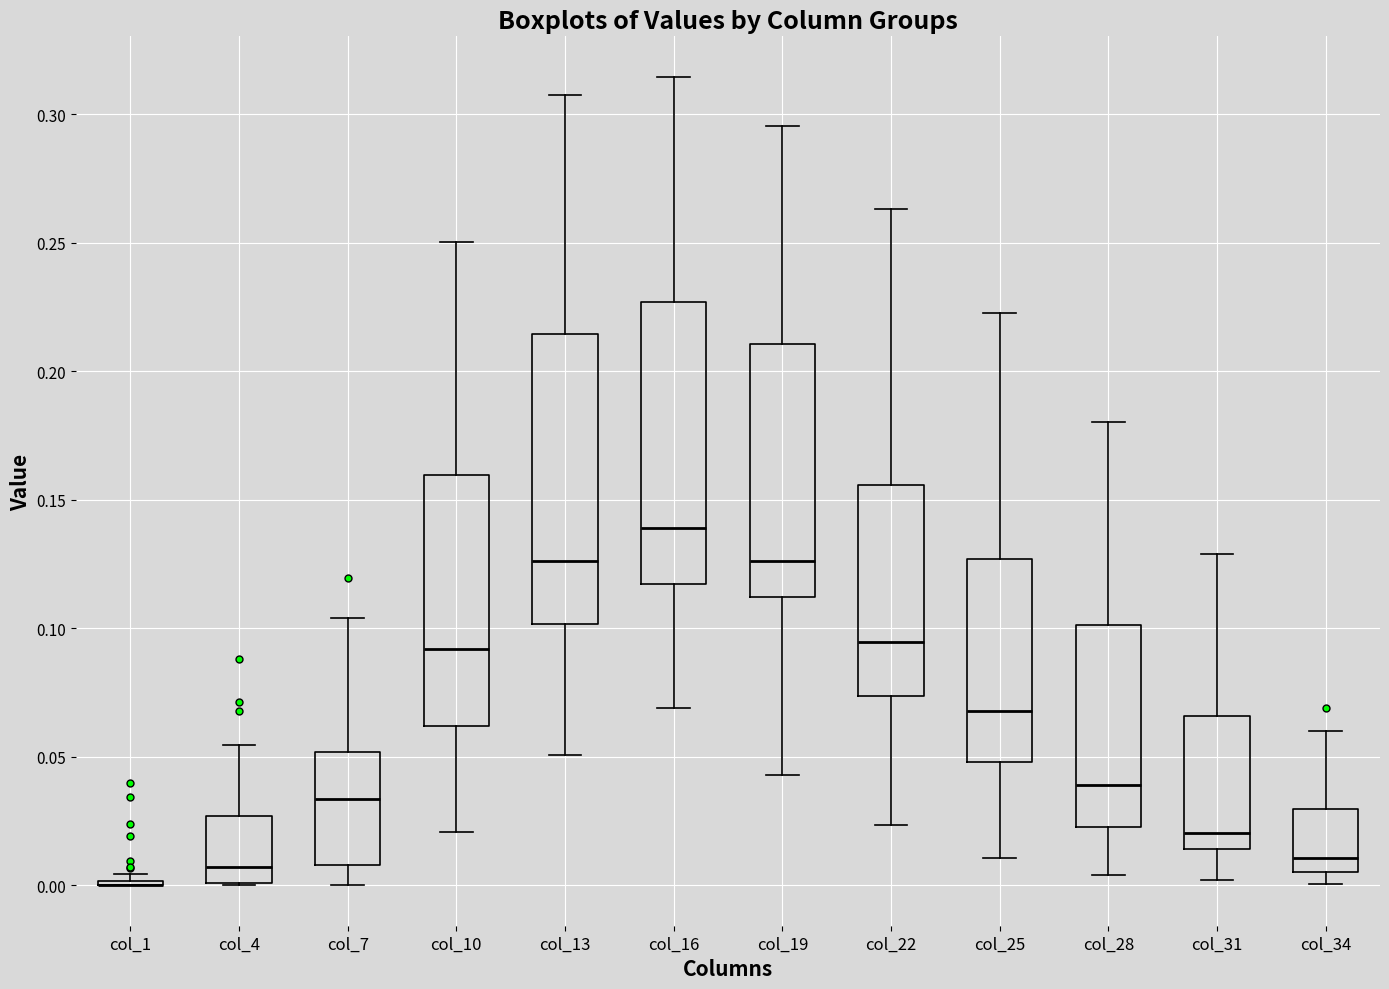

Reading left to right, transcribe this box plot: for each box, give where its median line is, the range the box spans, and where its two whiskers end, as read against the y-axis. The values are not printed on the chart, so give them approximately, as read against the axis.

col_1: box collapsed to a line at 0.000, whiskers 0.000 to 0.005
col_4: median 0.005, box 0.000 to 0.025, whiskers 0.000 to 0.055
col_7: median 0.035, box 0.010 to 0.050, whiskers 0.000 to 0.105
col_10: median 0.090, box 0.060 to 0.160, whiskers 0.020 to 0.250
col_13: median 0.125, box 0.100 to 0.215, whiskers 0.050 to 0.310
col_16: median 0.140, box 0.115 to 0.225, whiskers 0.070 to 0.315
col_19: median 0.125, box 0.110 to 0.210, whiskers 0.045 to 0.295
col_22: median 0.095, box 0.075 to 0.155, whiskers 0.025 to 0.265
col_25: median 0.070, box 0.050 to 0.125, whiskers 0.010 to 0.225
col_28: median 0.040, box 0.025 to 0.100, whiskers 0.005 to 0.180
col_31: median 0.020, box 0.015 to 0.065, whiskers 0.000 to 0.130
col_34: median 0.010, box 0.005 to 0.030, whiskers 0.000 to 0.060